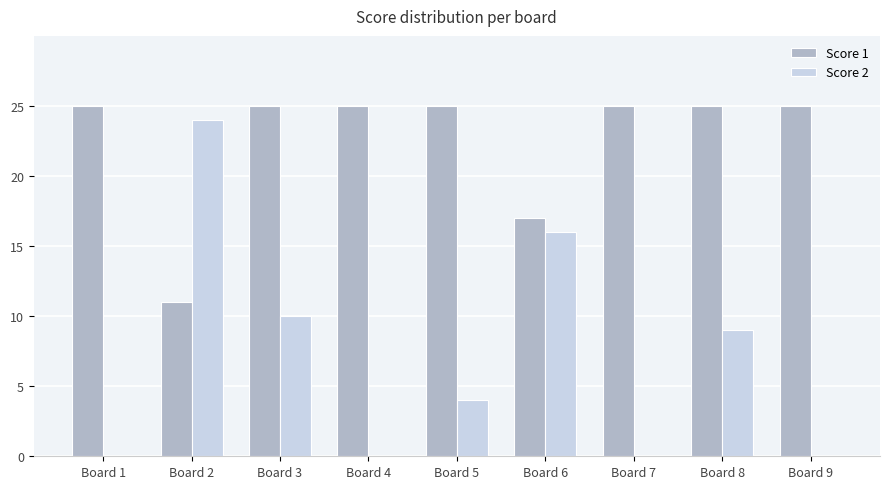

What is the total value across all series at Board 8?

34